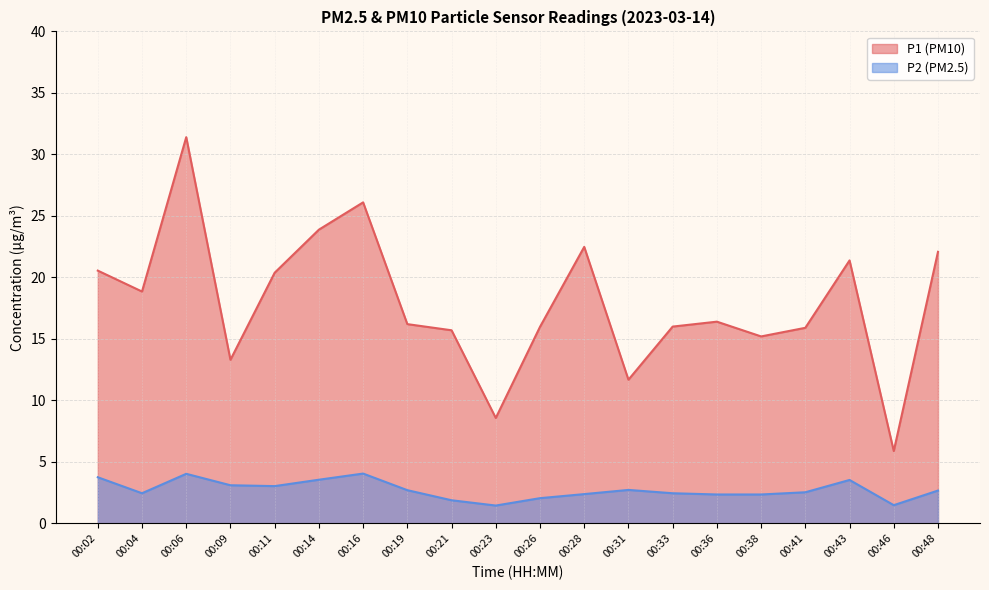

The value of P1 at 00:26 is 7.4. True or false?

False